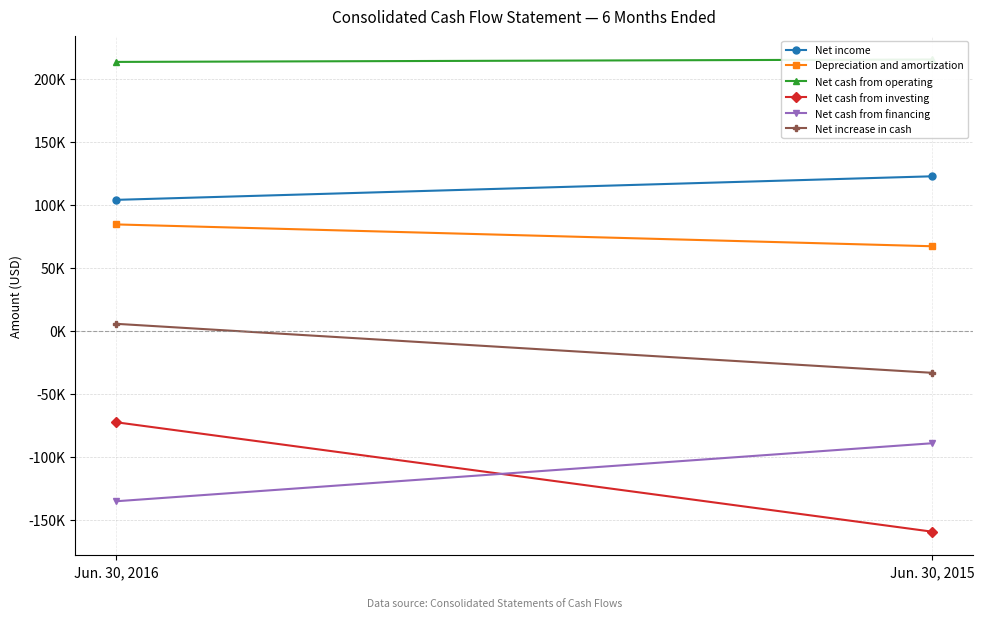

Reading right to left, transcribe all the data shown in this chart.

Net income: Jun. 30, 2015=122580	Jun. 30, 2016=103890
Depreciation and amortization: Jun. 30, 2015=67085	Jun. 30, 2016=84404
Net cash from operating: Jun. 30, 2015=215247	Jun. 30, 2016=213326
Net cash from investing: Jun. 30, 2015=-159356	Jun. 30, 2016=-72542
Net cash from financing: Jun. 30, 2015=-89215	Jun. 30, 2016=-135232
Net increase in cash: Jun. 30, 2015=-33324	Jun. 30, 2016=5552